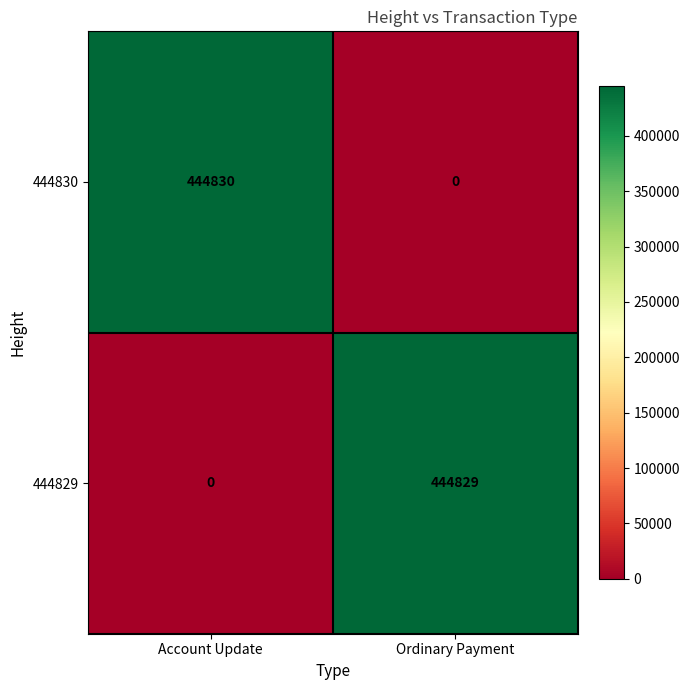

How many data points does each series have?

2